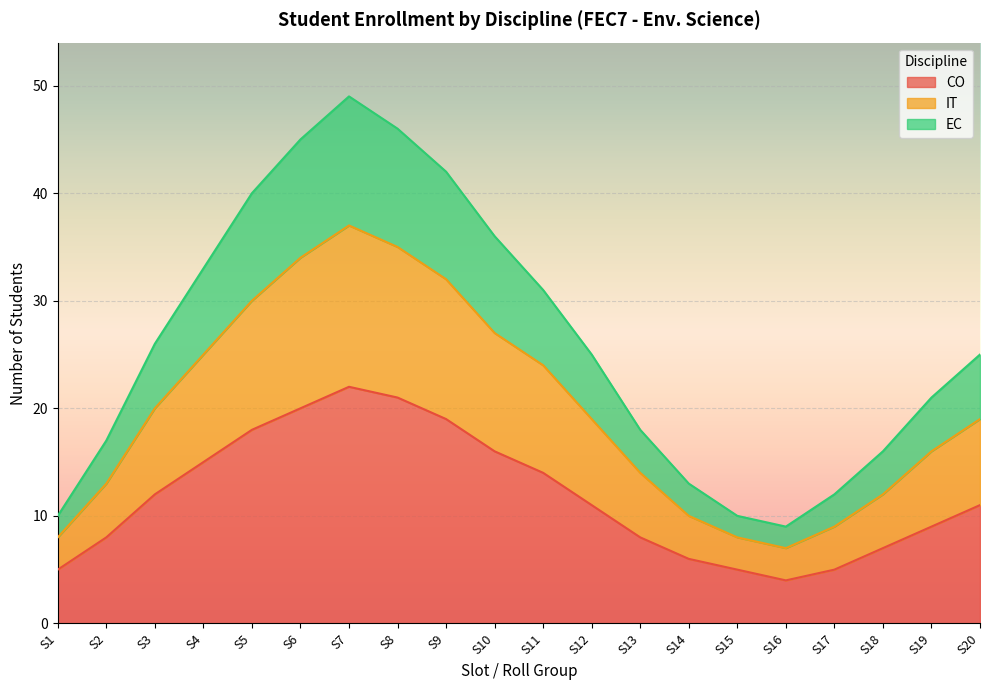

What is the maximum value for CO?

22